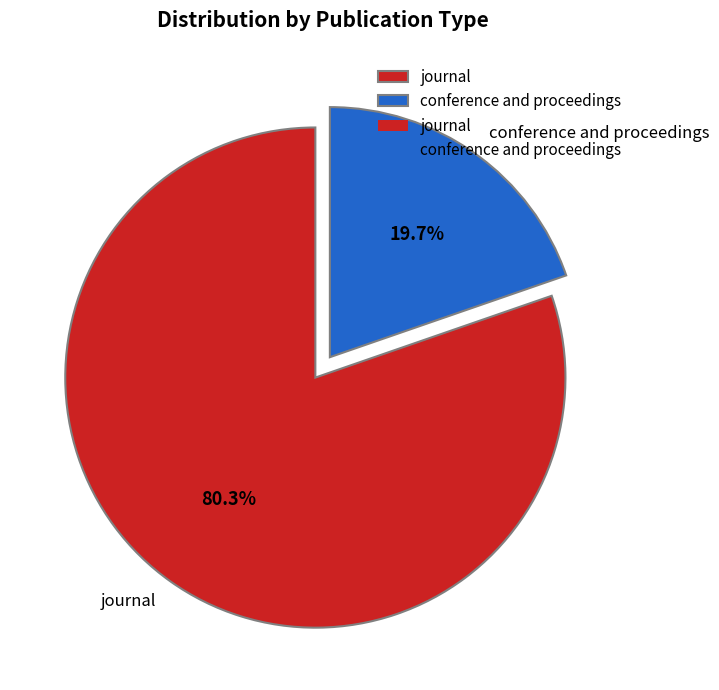

What portion of the pie excludes journal?

19.7%